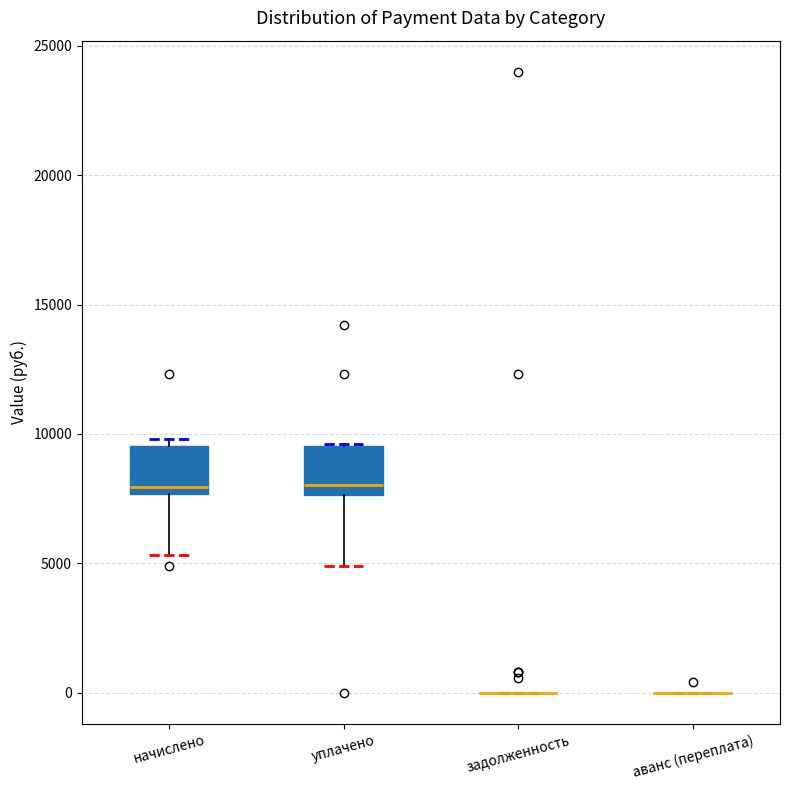

Reading left to right, transcribe this box plot: for each box, give where its median line is, the range the box spans, and where its two whiskers end, as read against the y-axis. The values are not printed on the chart, so give them approximately, as read against the axis.

начислено: median 8000, box 7500 to 9500, whiskers 5500 to 10000
уплачено: median 8000, box 7500 to 9500, whiskers 5000 to 9500
задолженность: box collapsed to a line at 0, whiskers 0 to 0
аванс (переплата): box collapsed to a line at 0, whiskers 0 to 0